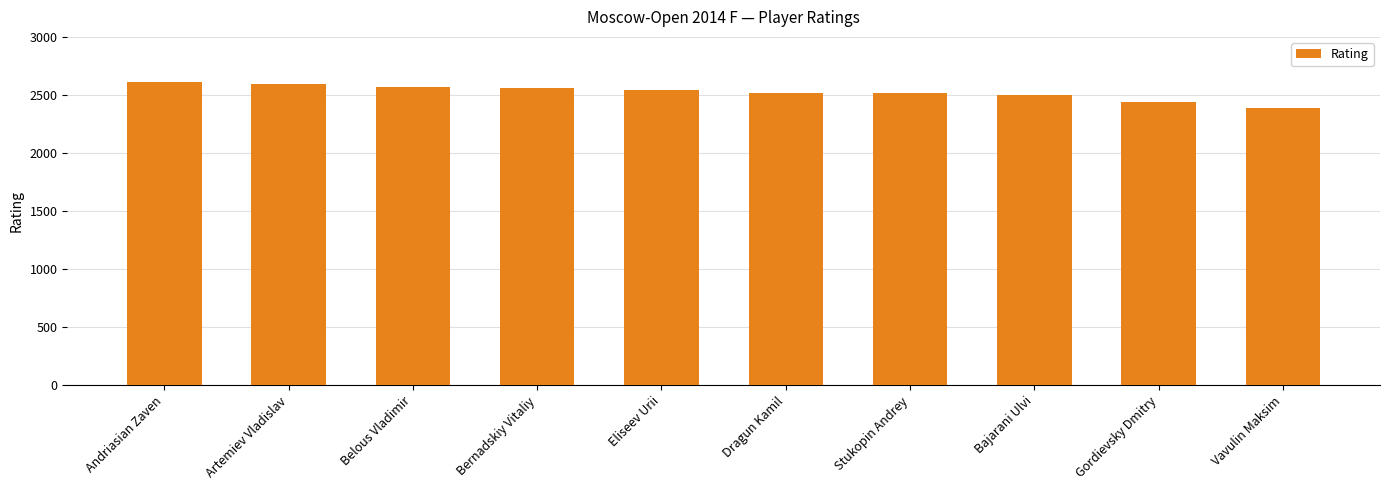

What is the label of the 4th bar from the left?

Bernadskiy Vitaliy